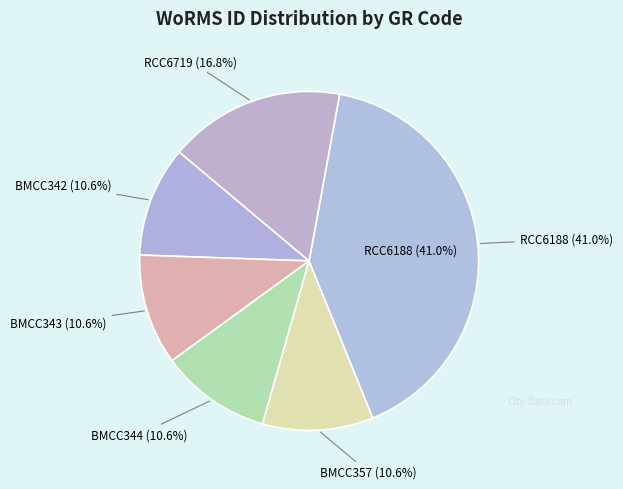

Does BMCC344 represent more than half of the total?

No